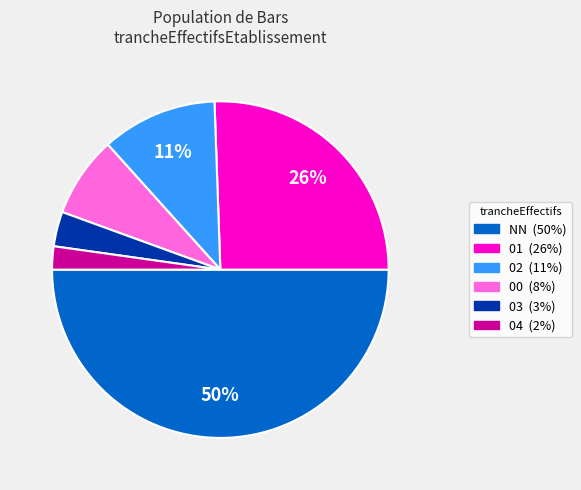

To the nearest percent, what percentage of the pie is NN?

50%